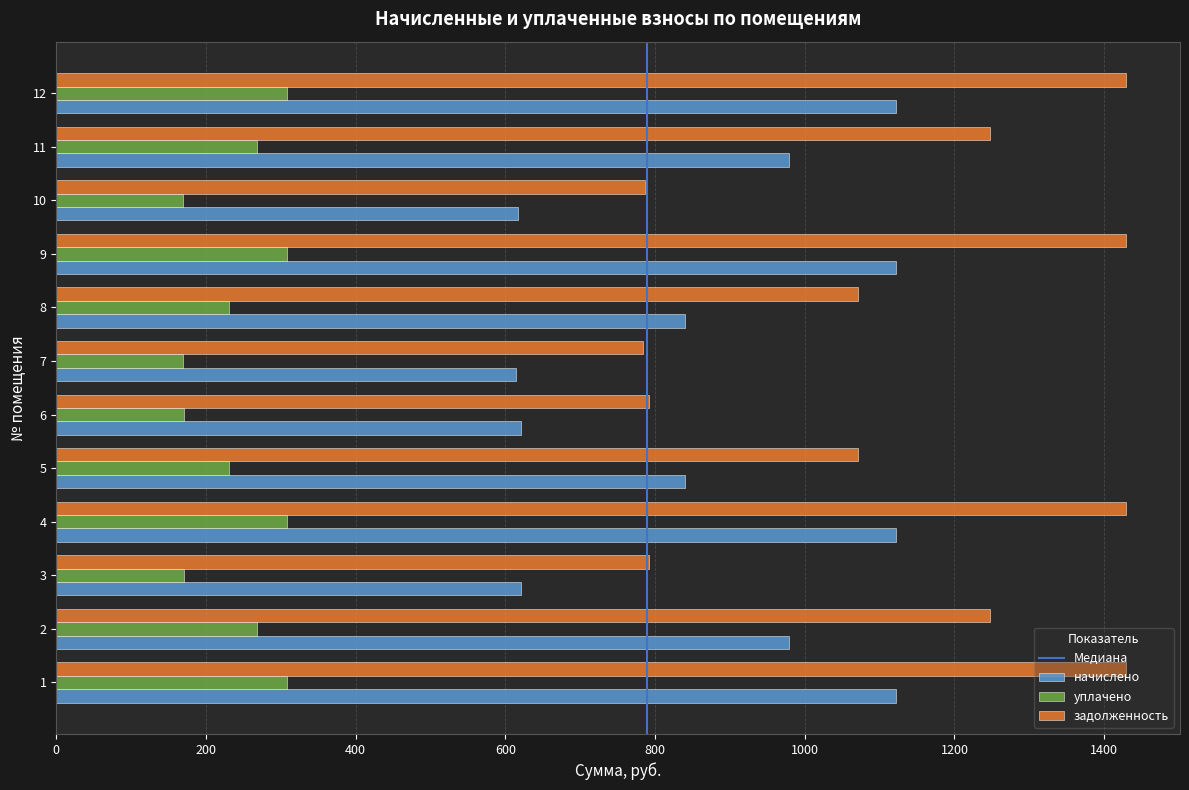

At how many categories does at least one series exceed 980?

8